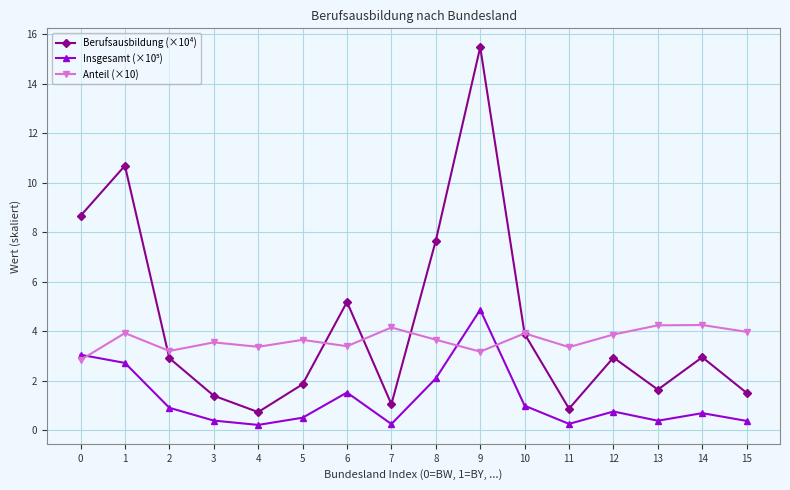

What is the greatest value displayed?

15.5